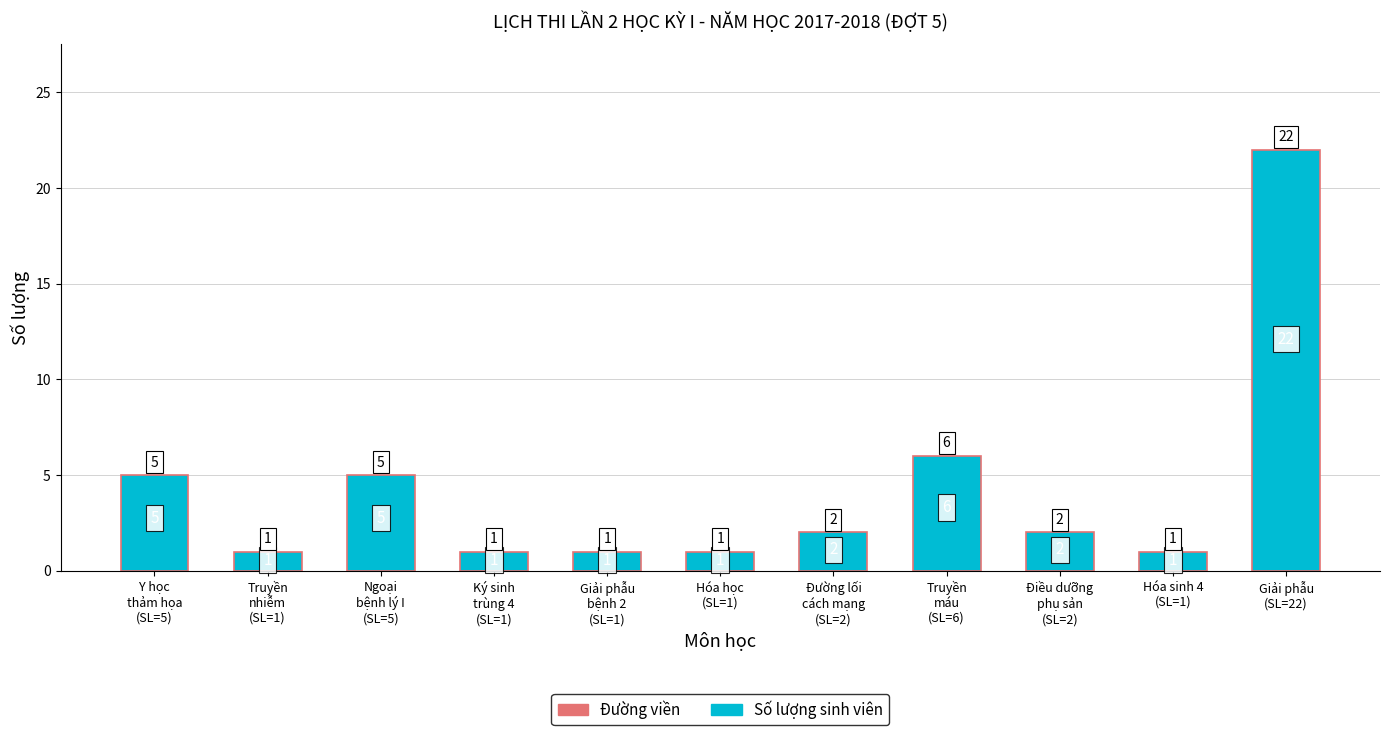

What is the greatest value displayed?

22